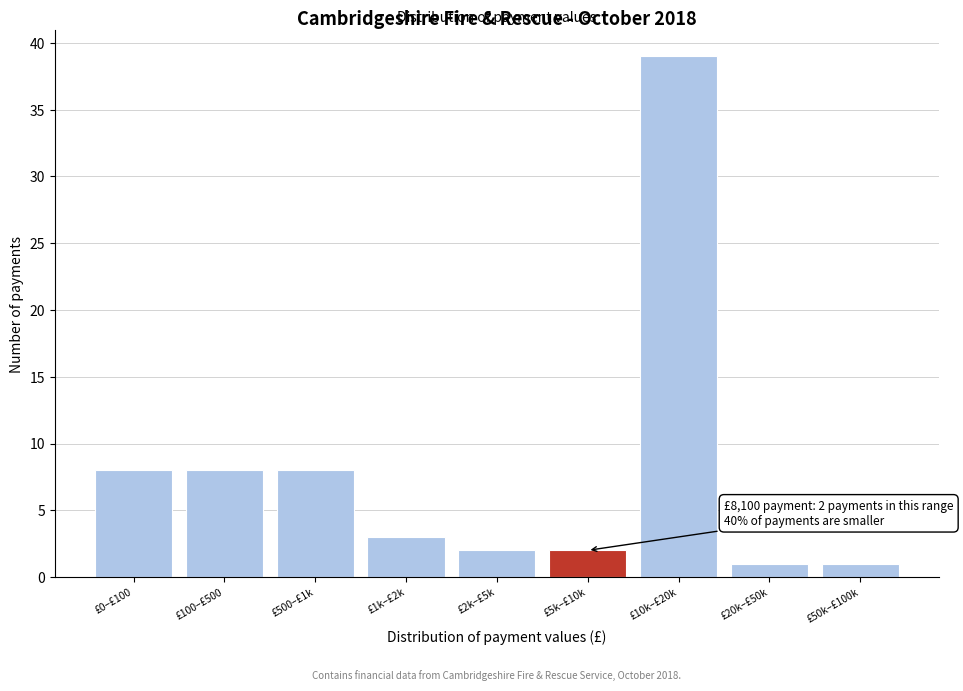

Reading left to right, transcribe all the data shown in this chart.

£0–£100=8	£100–£500=8	£500–£1k=8	£1k–£2k=3	£2k–£5k=2	£5k–£10k=2	£10k–£20k=39	£20k–£50k=1	£50k–£100k=1